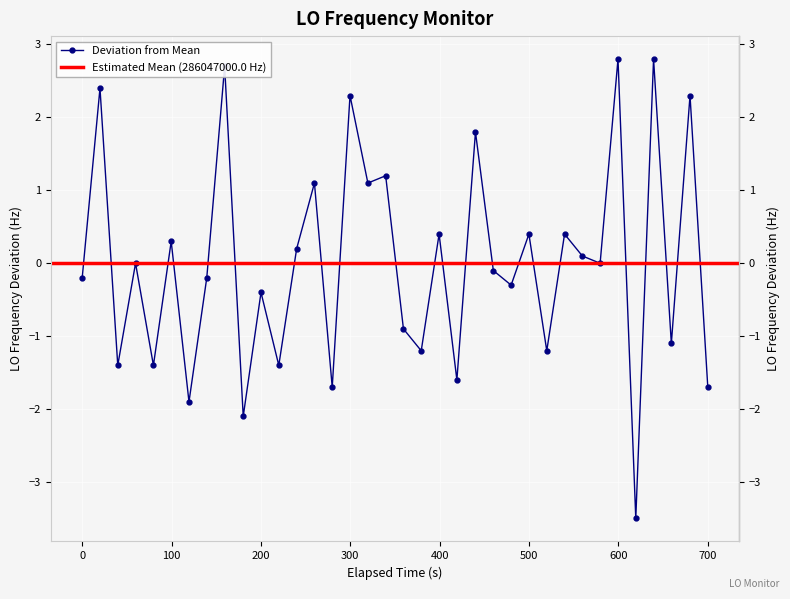

What is the change in value from 16 to 34?

+1.2